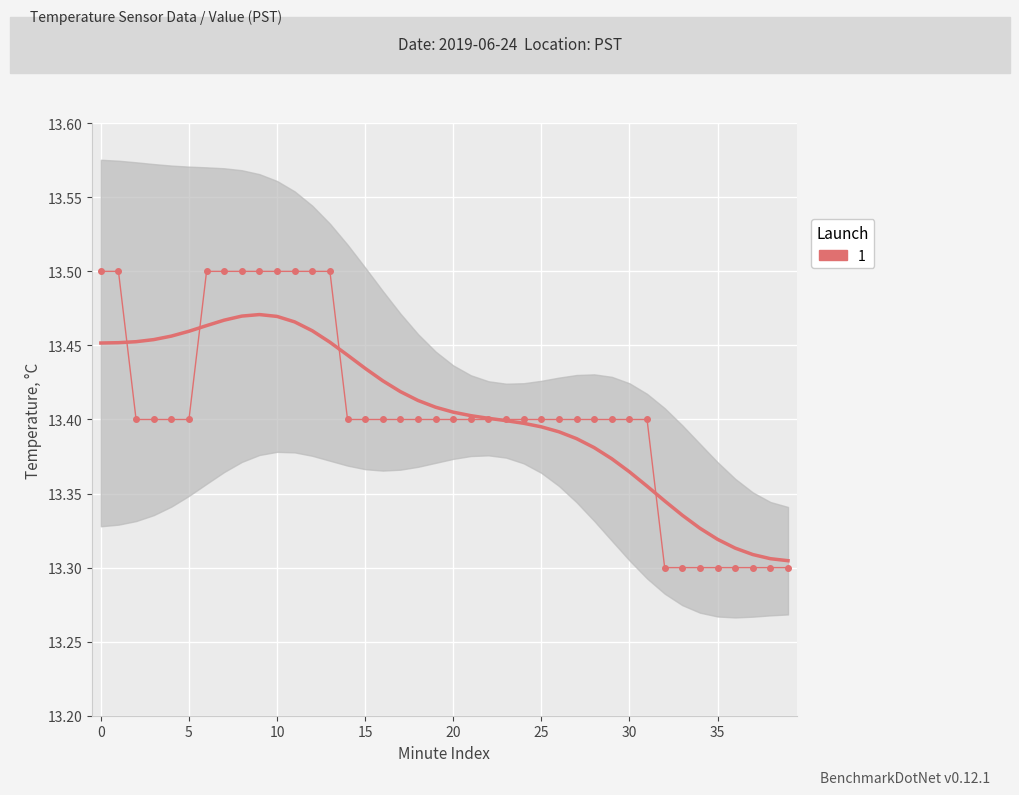

Reading left to right, list all the values displayed in this chart.

13.5	13.5	13.4	13.4	13.4	13.4	13.5	13.5	13.5	13.5	13.5	13.5	13.5	13.5	13.4	13.4	13.4	13.4	13.4	13.4	13.4	13.4	13.4	13.4	13.4	13.4	13.4	13.4	13.4	13.4	13.4	13.4	13.3	13.3	13.3	13.3	13.3	13.3	13.3	13.3